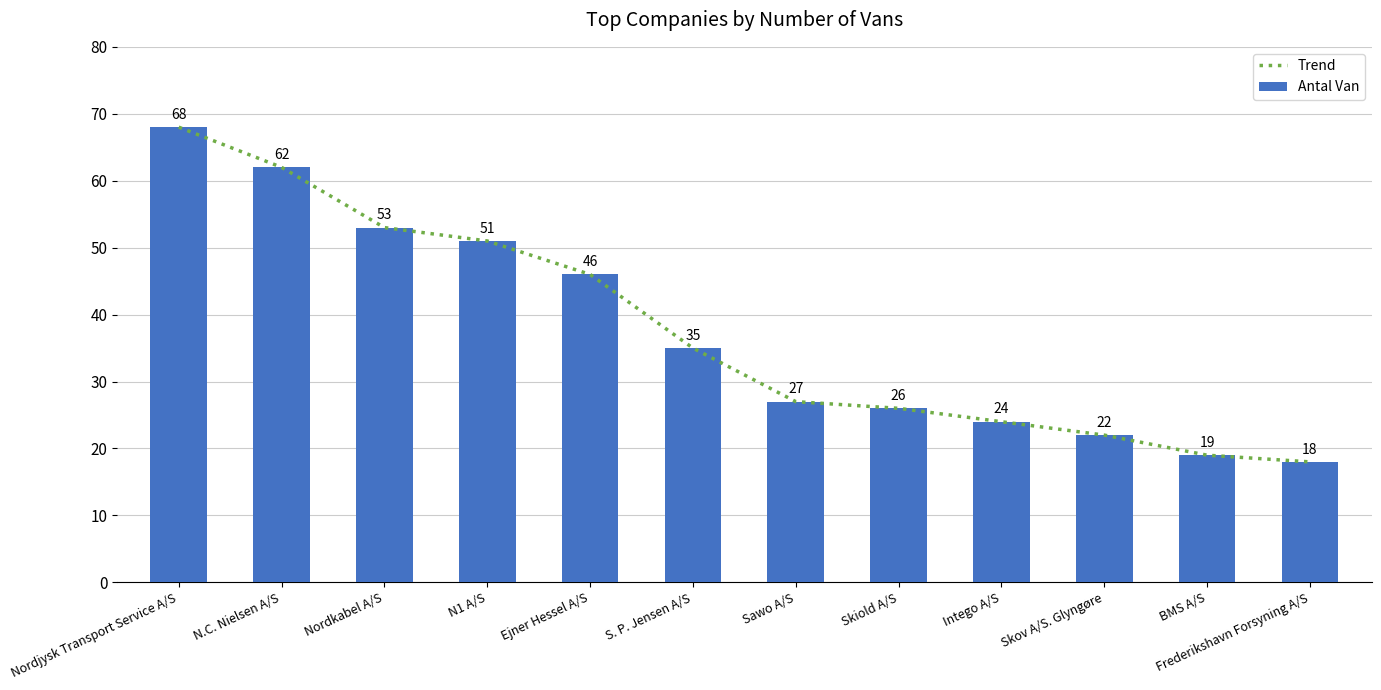

Rank the series by their maximum value, from highest to lowest.

Trend, Antal Van